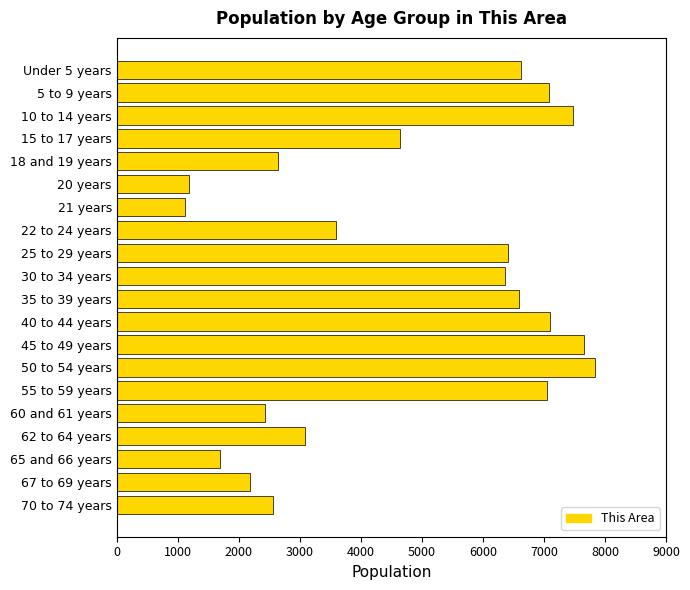

At which label is the value closest to 4477?

15 to 17 years